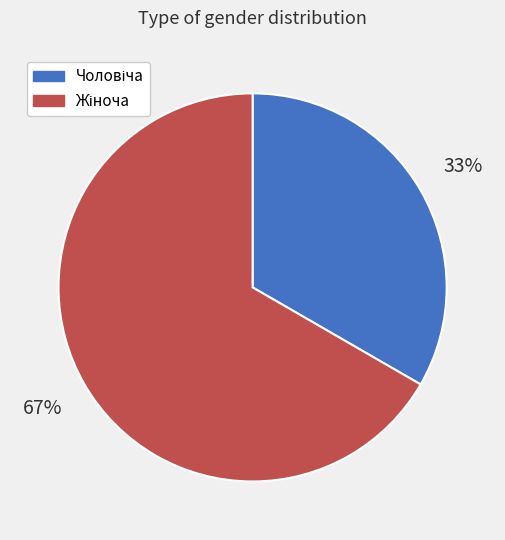

Does any single category account for the majority?

Yes